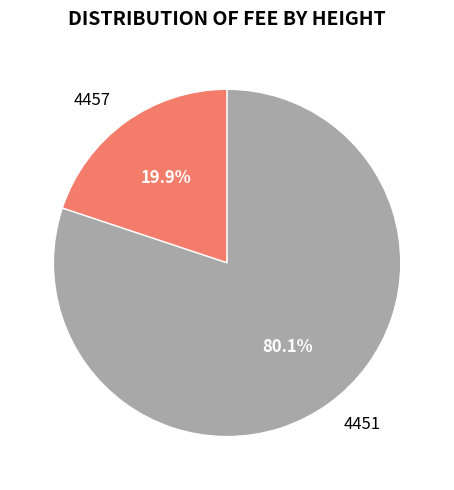

True or false: 4457 accounts for 27% of the total.

False